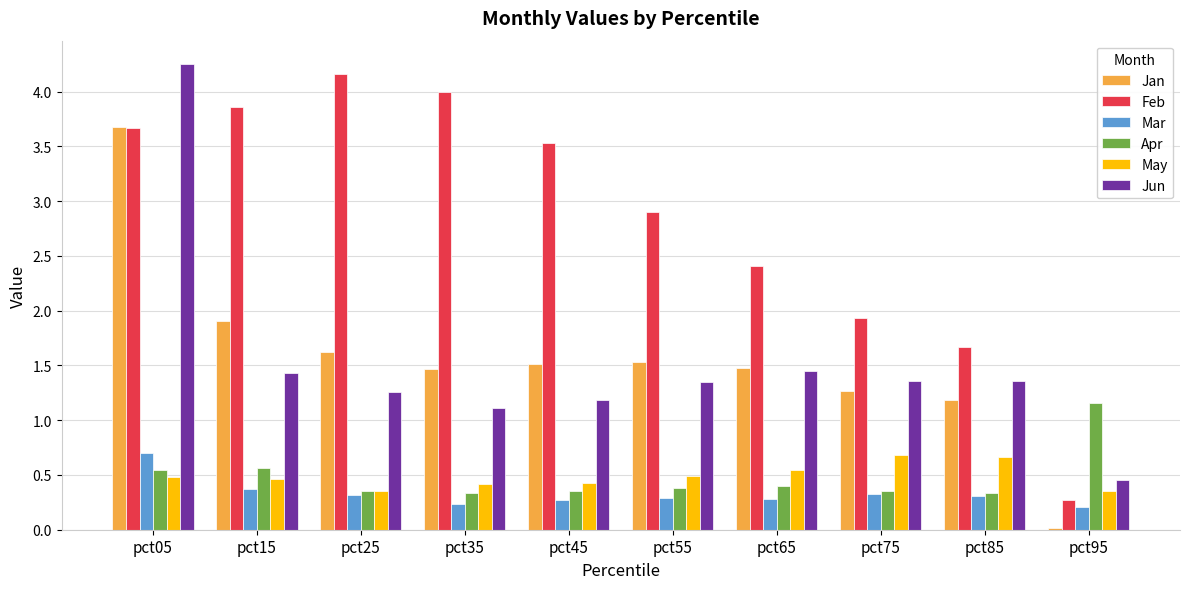

What is the sum of all Jun values?

15.2